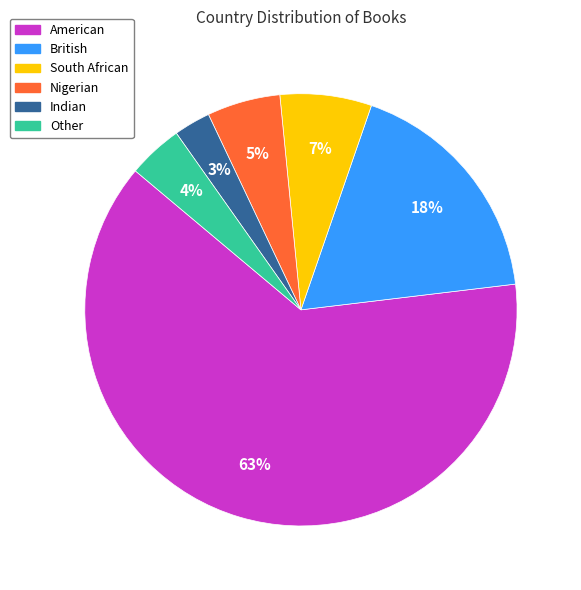

Which has a higher value, Nigerian or Other?

Nigerian